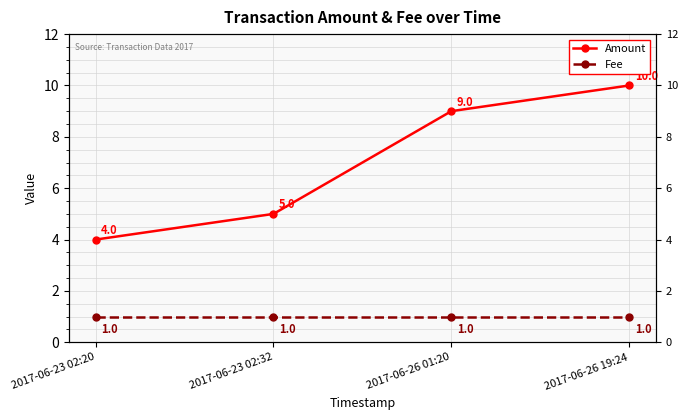

Reading right to left, what are all the values shown in this chart?

Amount: 10	9	5	4
Fee: 1	1	1	1